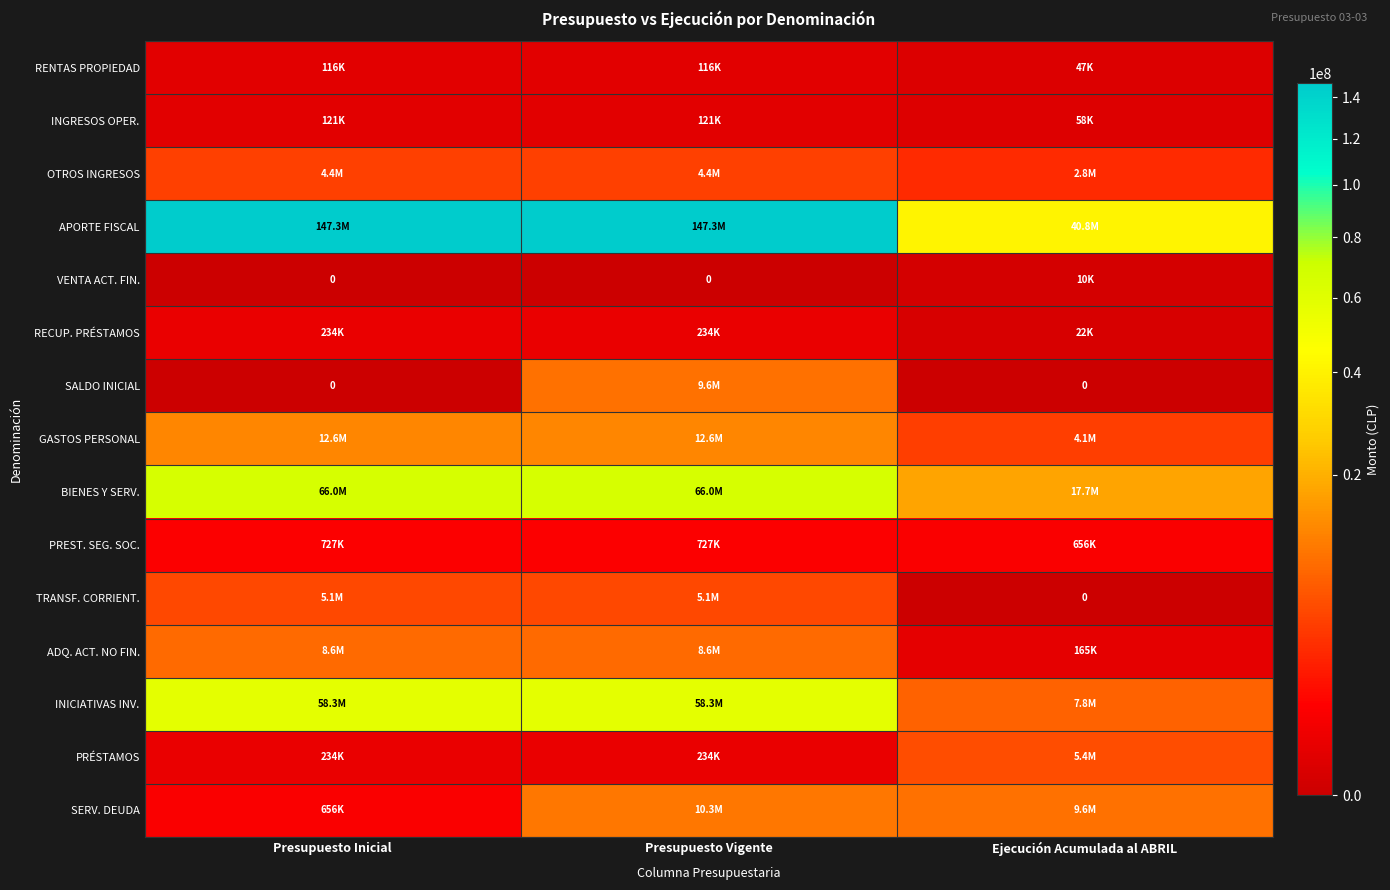

What is the total value across all series at Presupuesto Vigente?

323591586